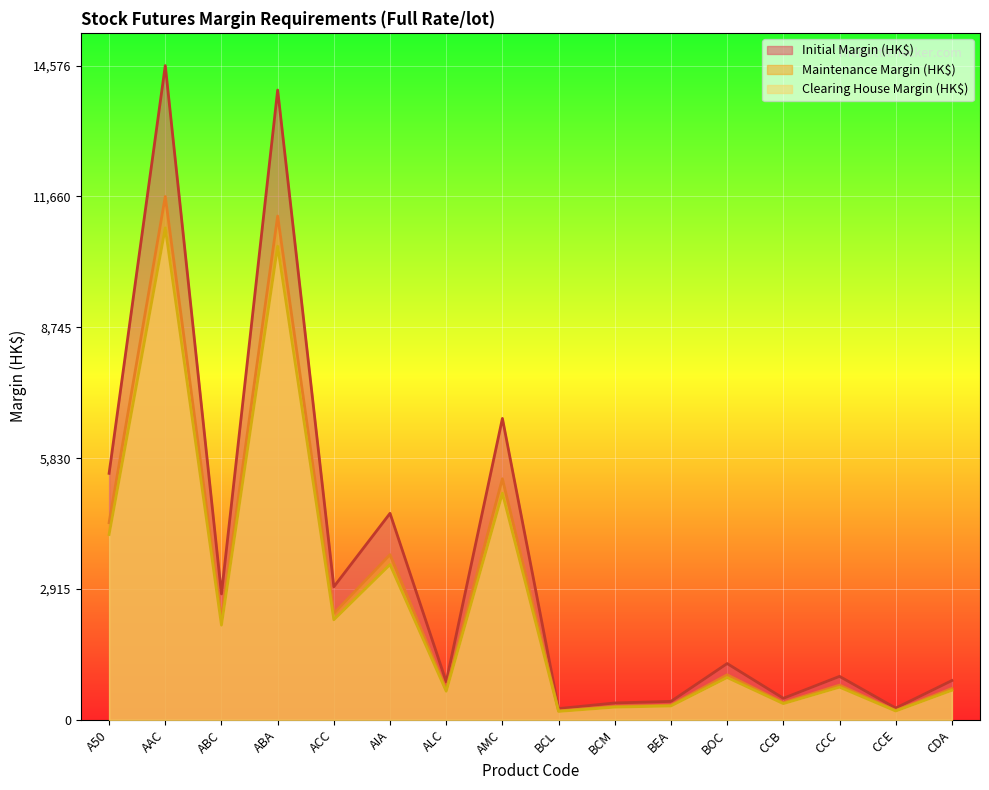

What are all the series names shown in the legend?

Initial Margin (HK$), Maintenance Margin (HK$), Clearing House Margin (HK$)